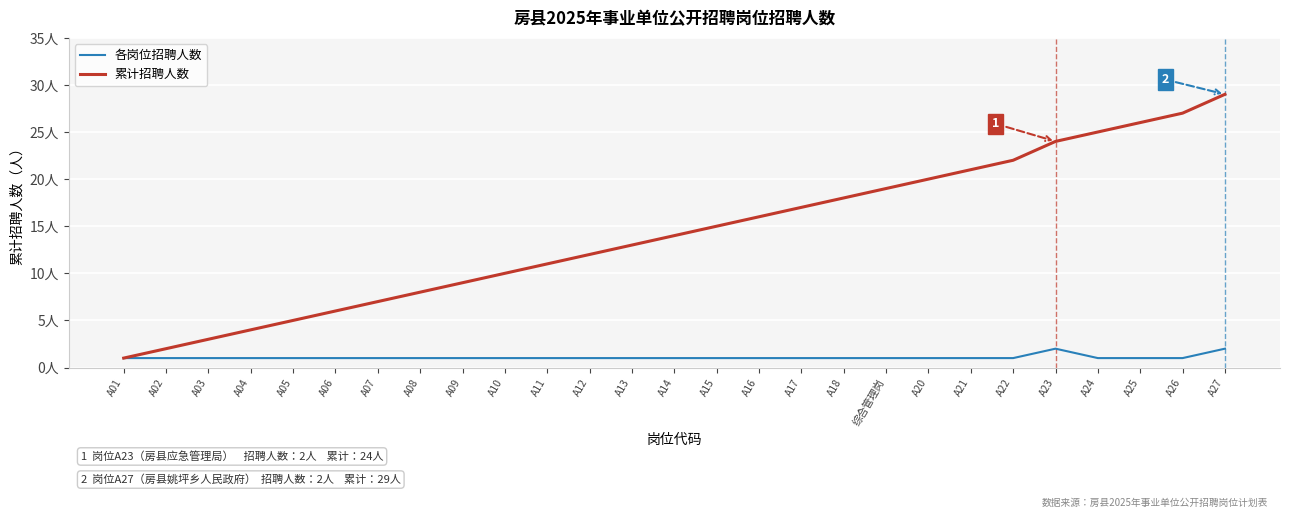

What are all the series names shown in the legend?

各岗位招聘人数, 累计招聘人数